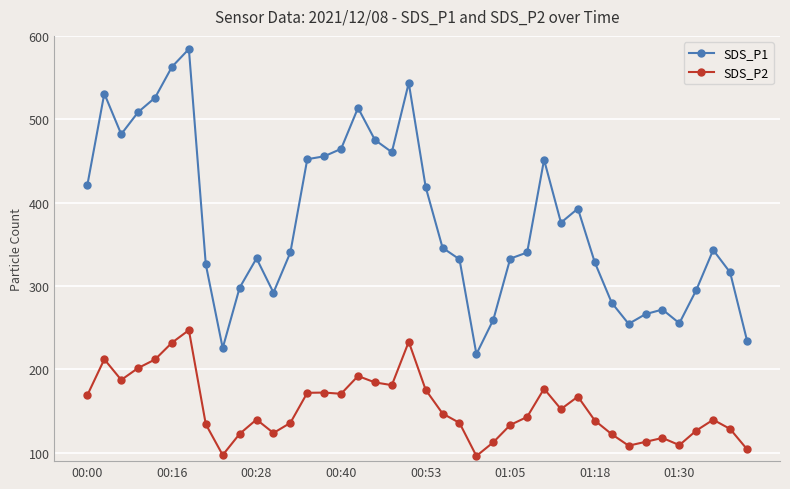

True or false: SDS_P2 has more than 0 interior local peaks.

True